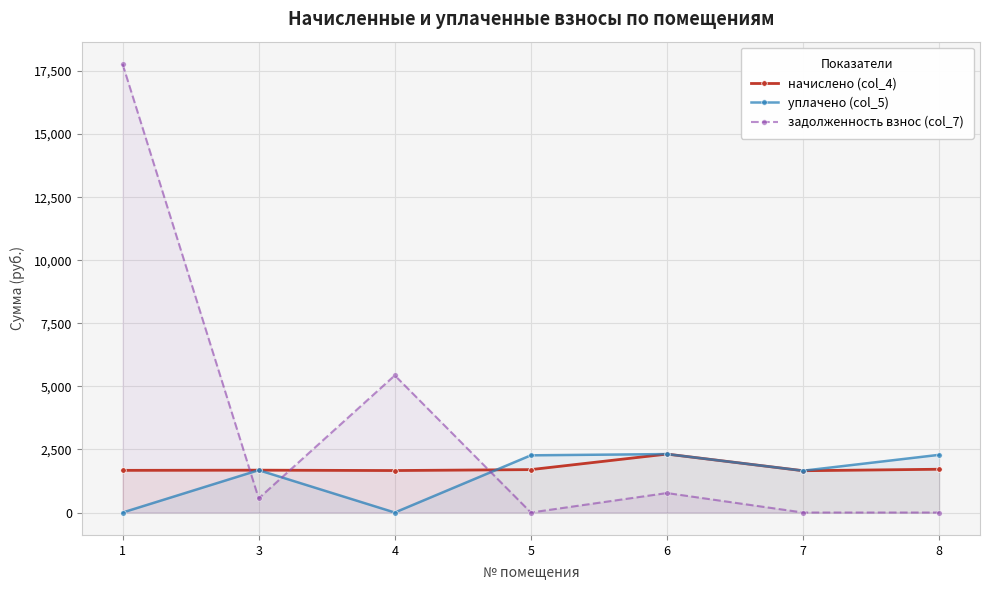

True or false: начислено (col_4) and задолженность взнос (col_7) intersect in this chart.

True